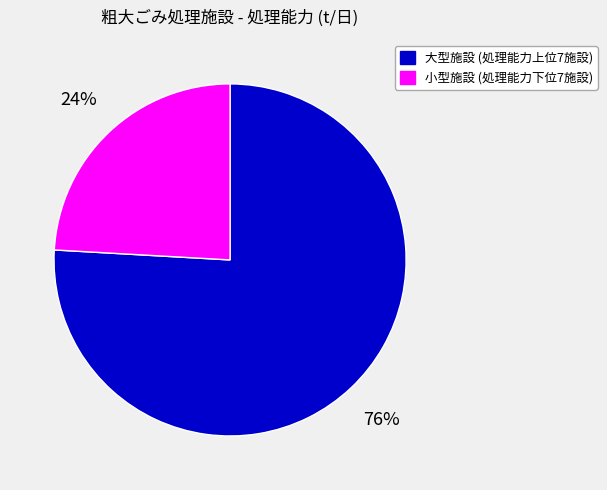

Which category has the smallest portion of the pie?

小型施設 (処理能力下位7施設)